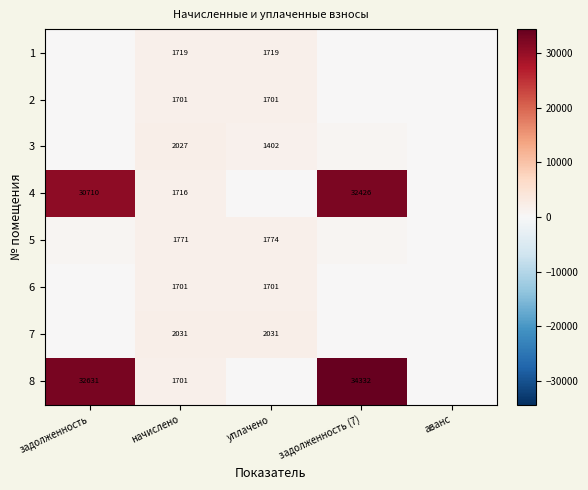

At задолженность (7), list the series in order from largest to smallest.

8, 4, 3, 5, 1, 2, 6, 7